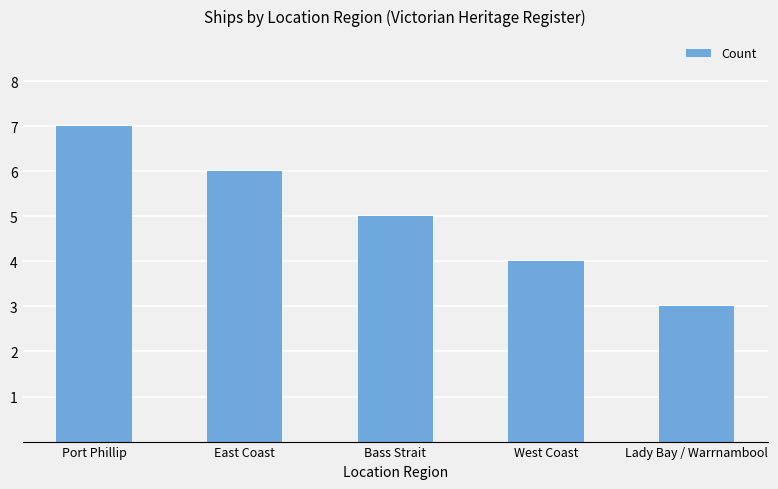

At which category does the chart reach its minimum across all series?

Lady Bay / Warrnambool